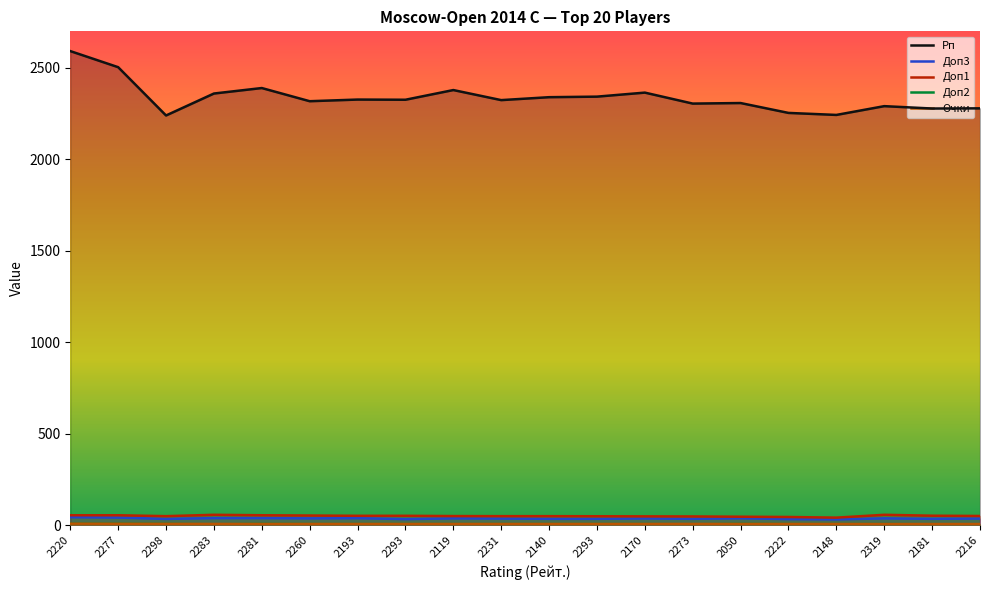

True or false: Рп has more than 0 interior local peaks.

True